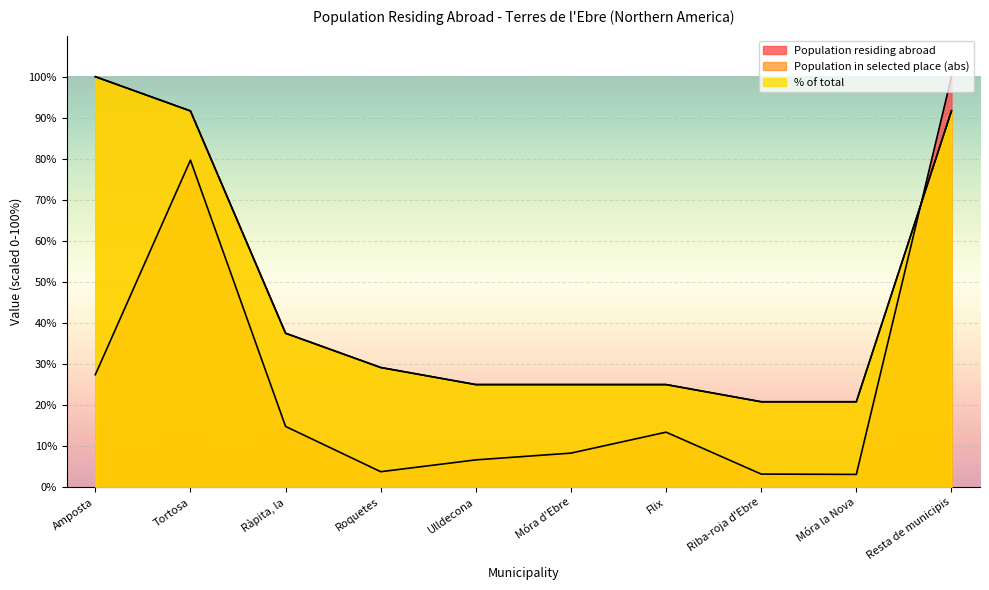

Which series has the largest total across all categories?

Population in selected place (abs)